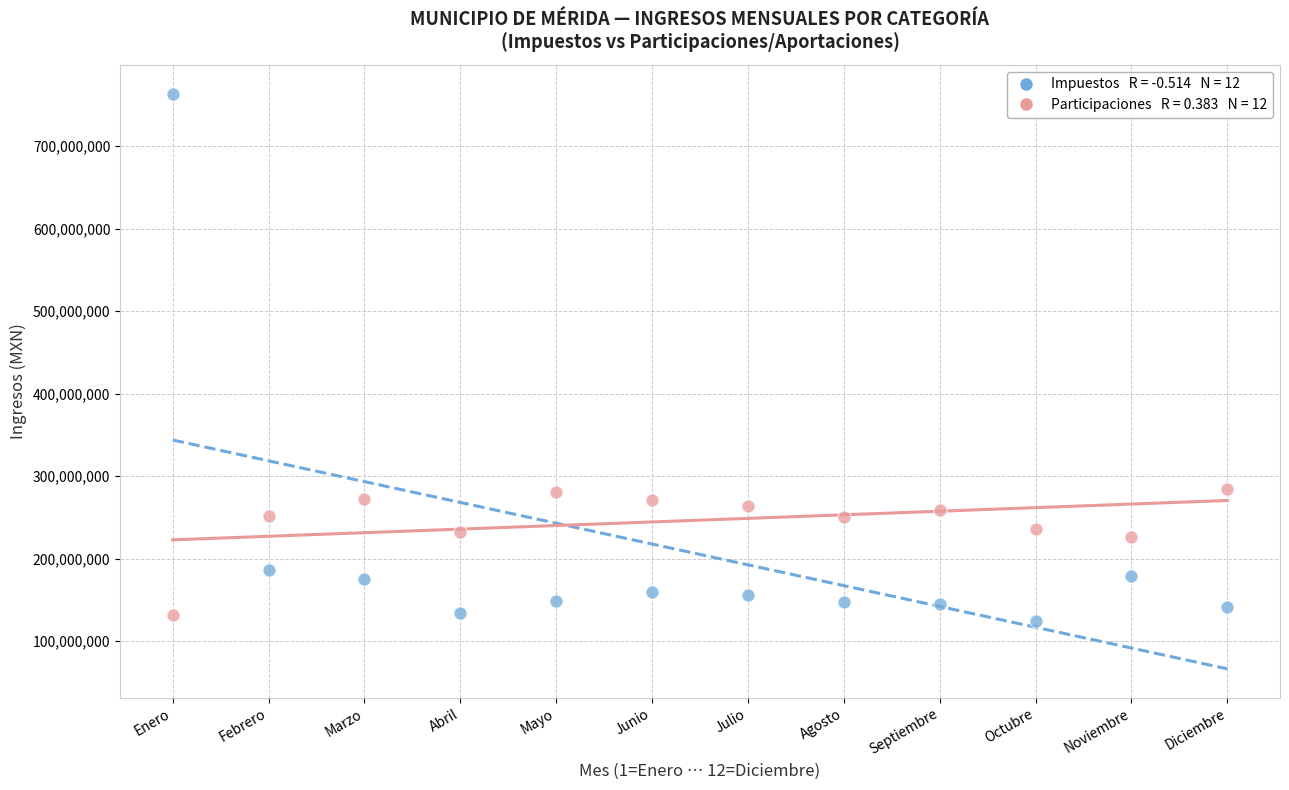

Across all data points, what is the range of X values (max minus min)?

11